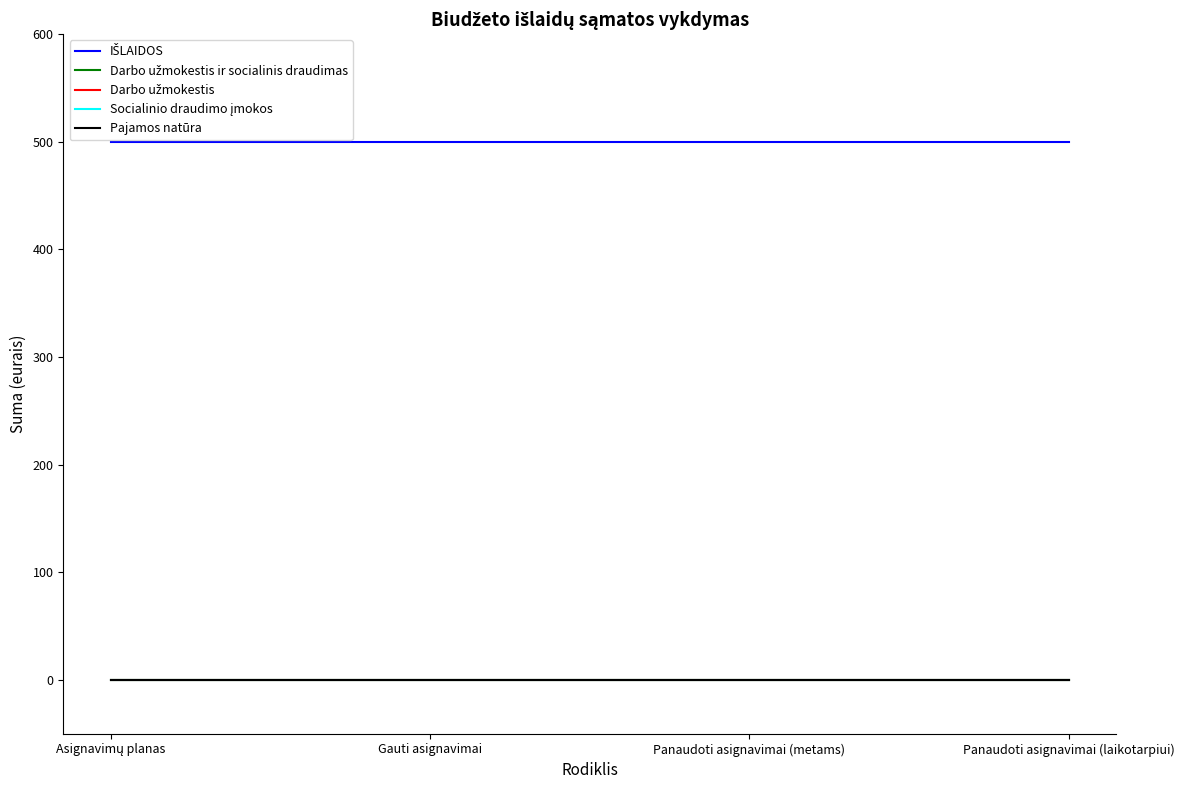

Does the chart display data point markers on the line(s)?

No